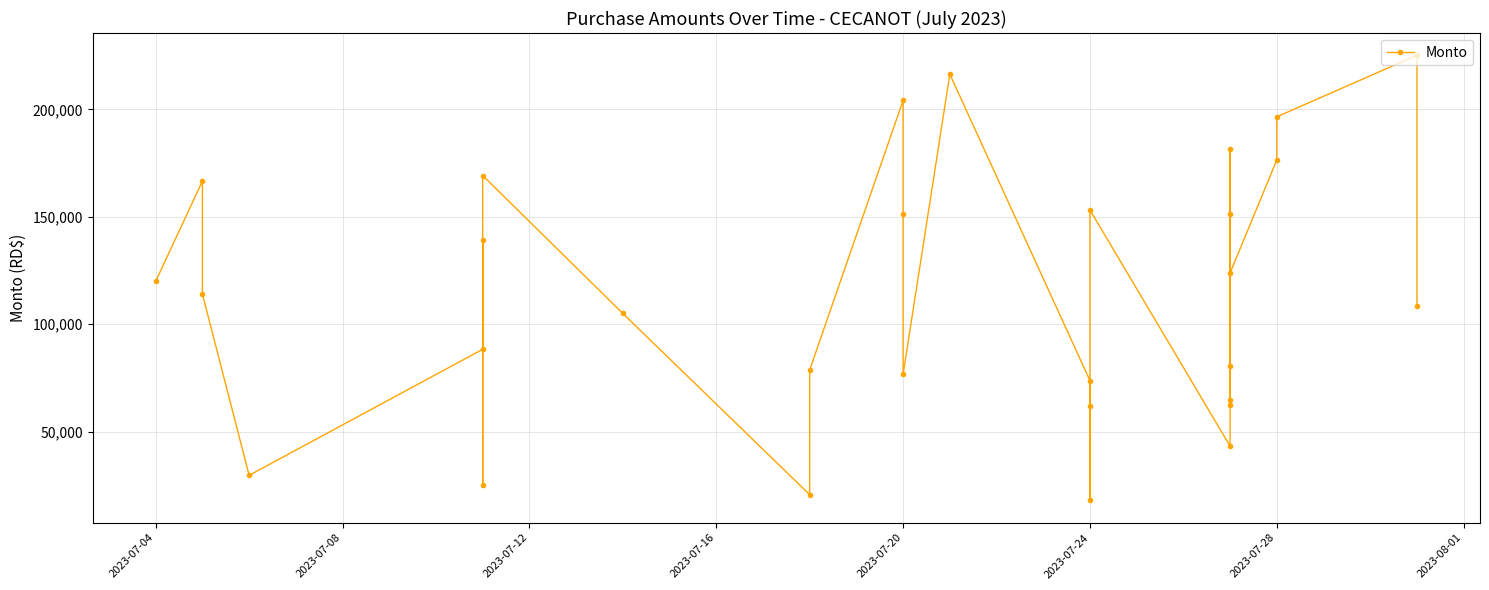

What is the minimum value shown in the chart?

17995